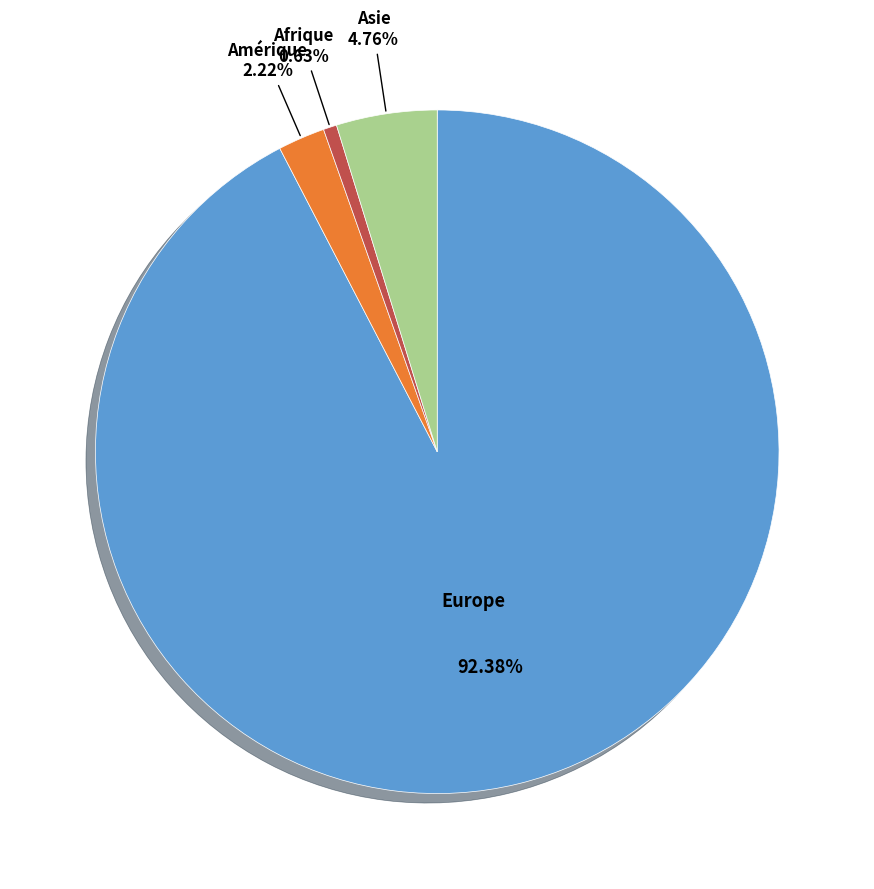

Does any single category account for the majority?

Yes